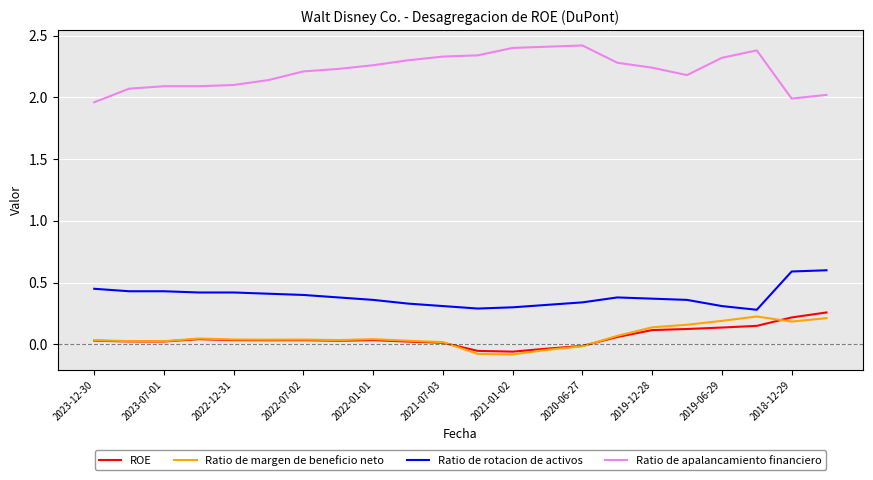

Does the chart have visible grid lines?

Yes